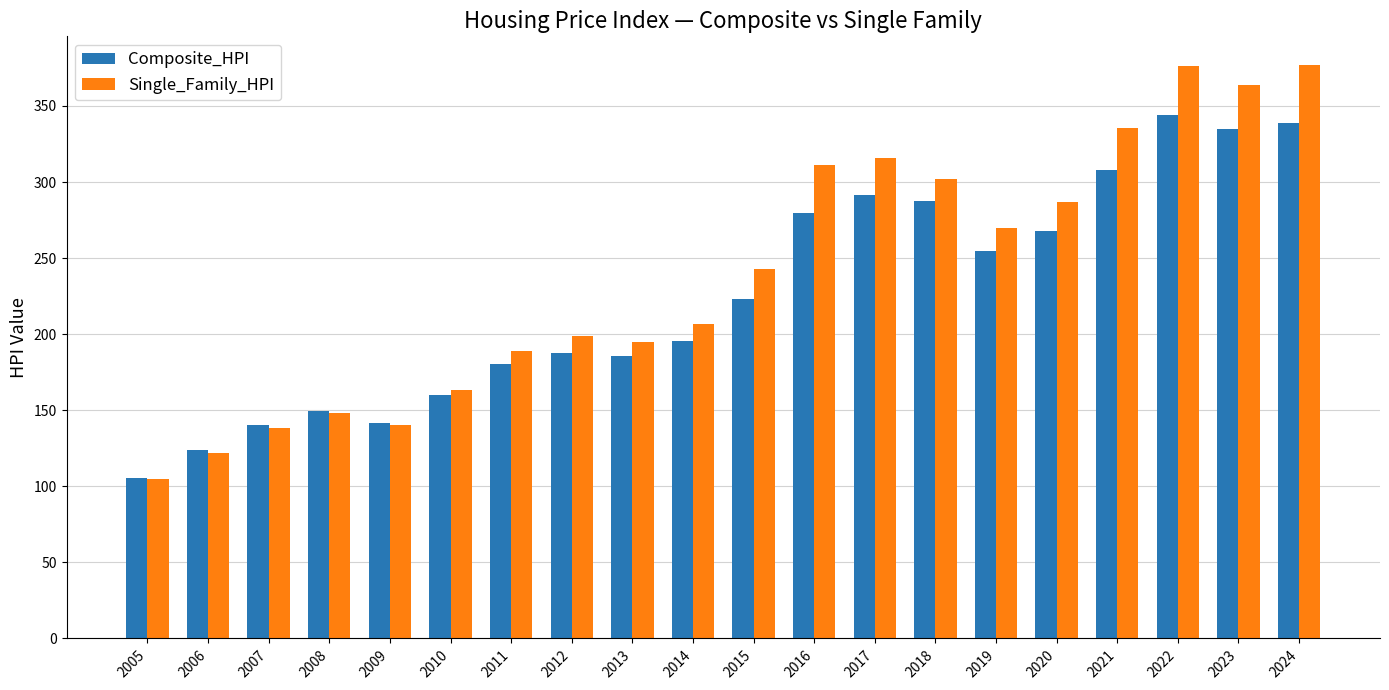

Does the chart contain any negative values?

No